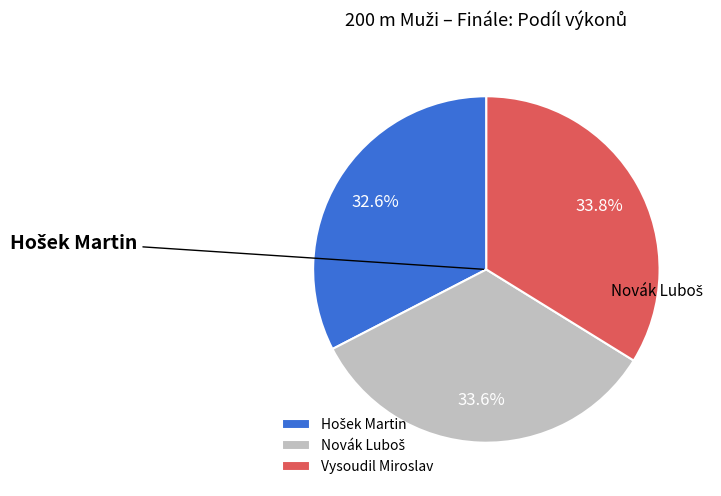

To the nearest percent, what is the difference between the Vysoudil Miroslav and Hošek Martin slice percentages?

1%